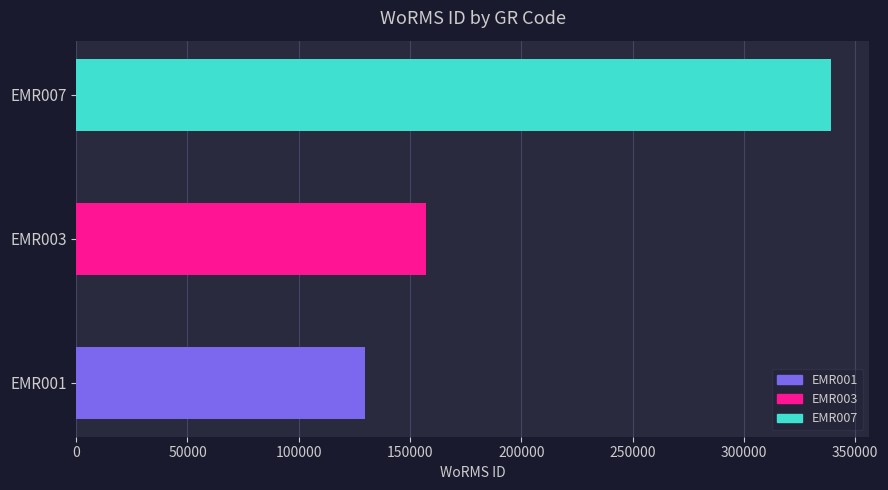

What is the change in value from EMR001 to EMR007?

+209534